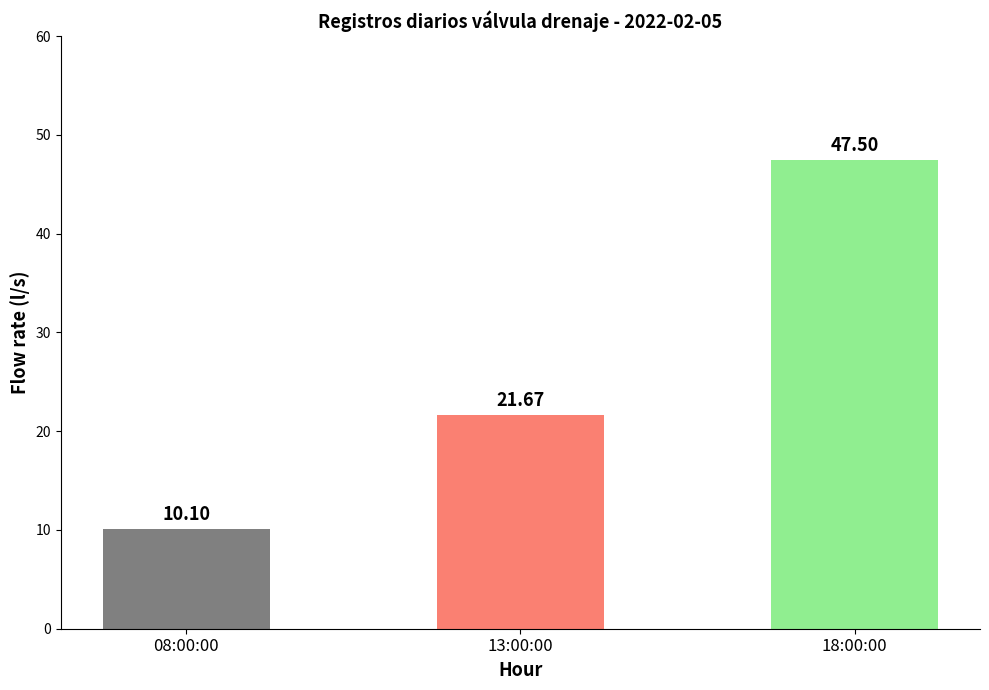

What is the sum of the values at 08:00:00 and 13:00:00?

31.8